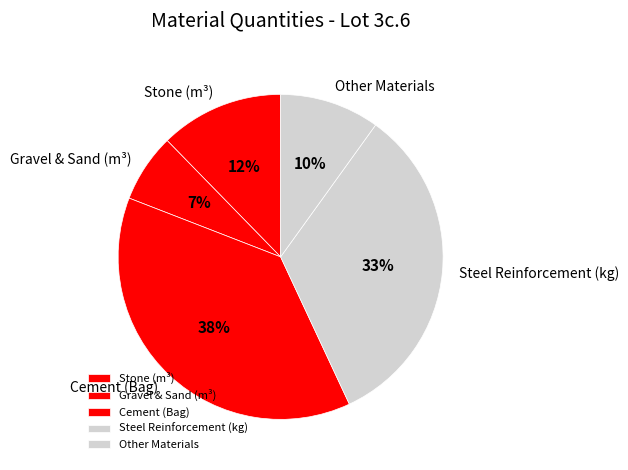

True or false: Other Materials accounts for 3% of the total.

False